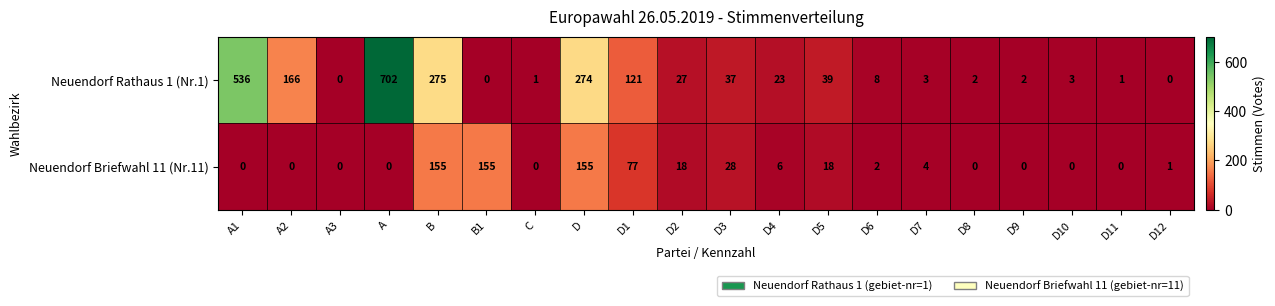

What value does the Neuendorf Rathaus 1 (Nr.1) series have at B, to the nearest 50?

300